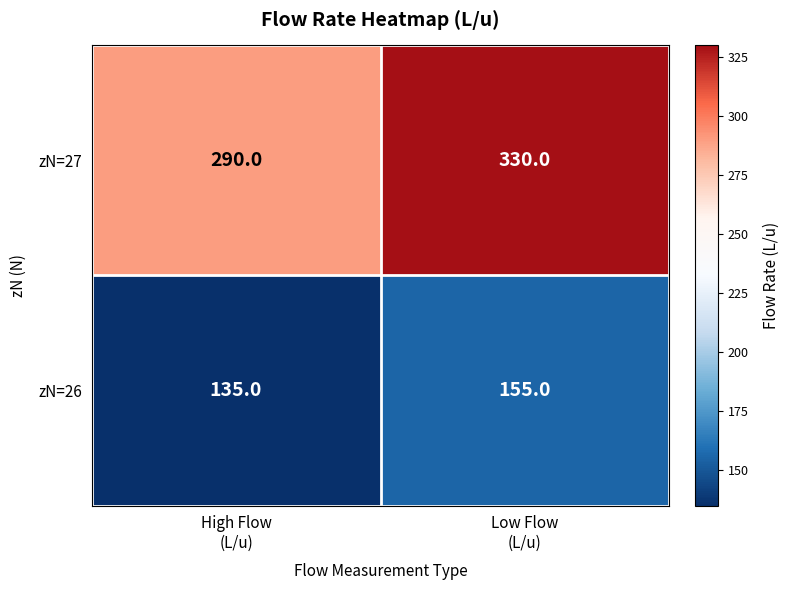

Rank the series at High Flow
(L/u) from highest to lowest value.

zN=27, zN=26